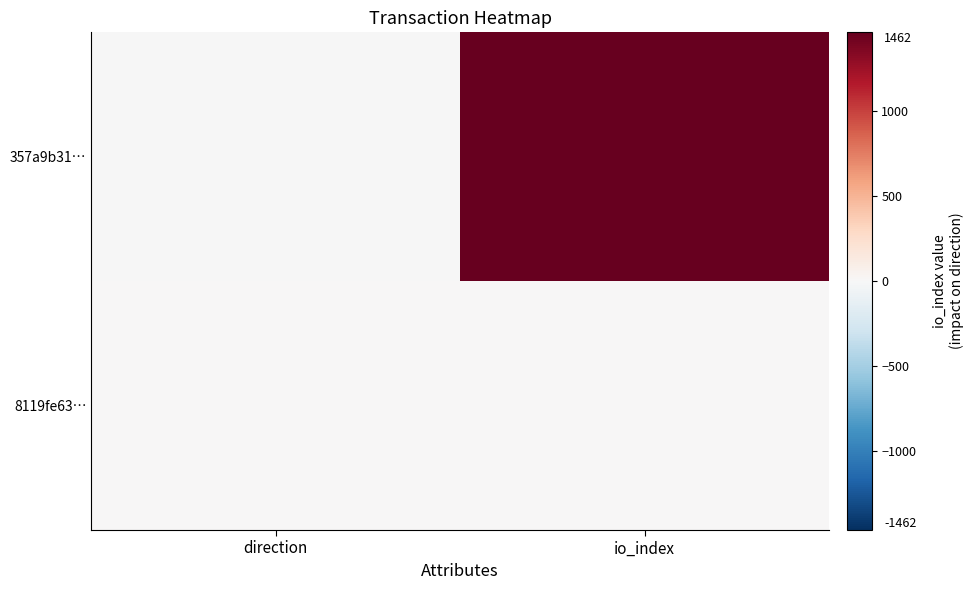

List the series in order of their overall mean, lowest first.

8119fe63…, 357a9b31…